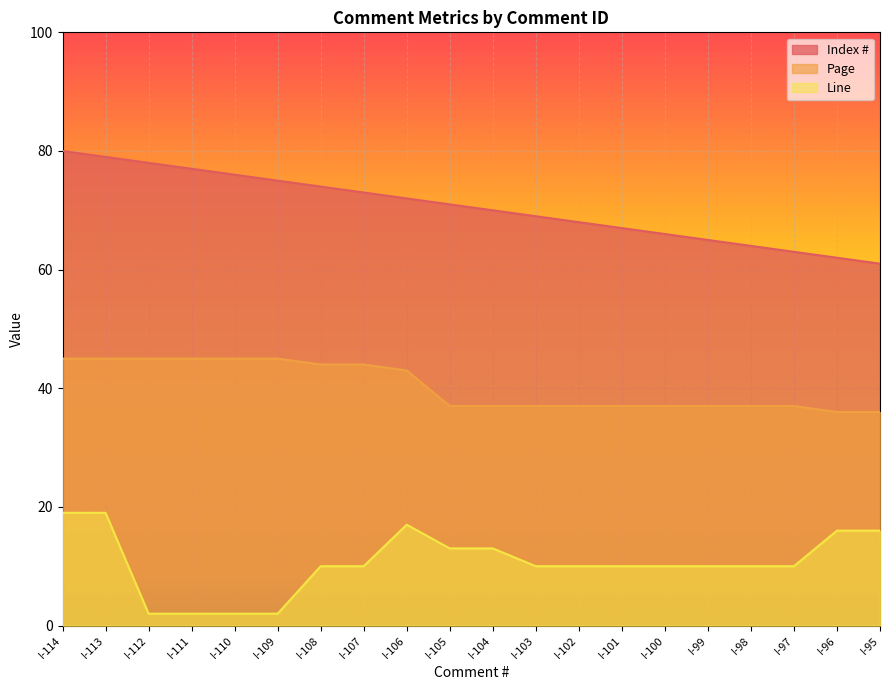

How many data points does each series have?

20